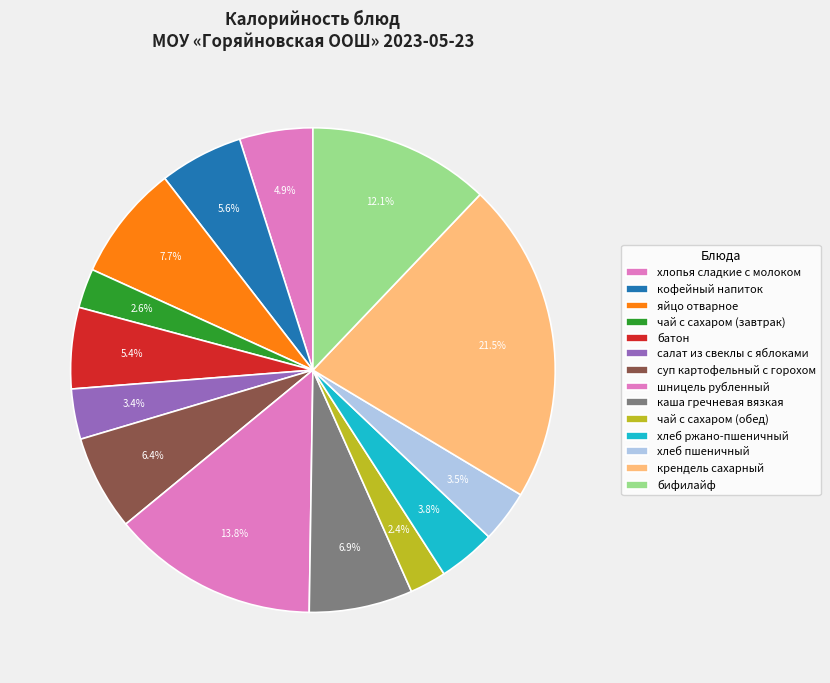

How many segments does this pie chart have?

14